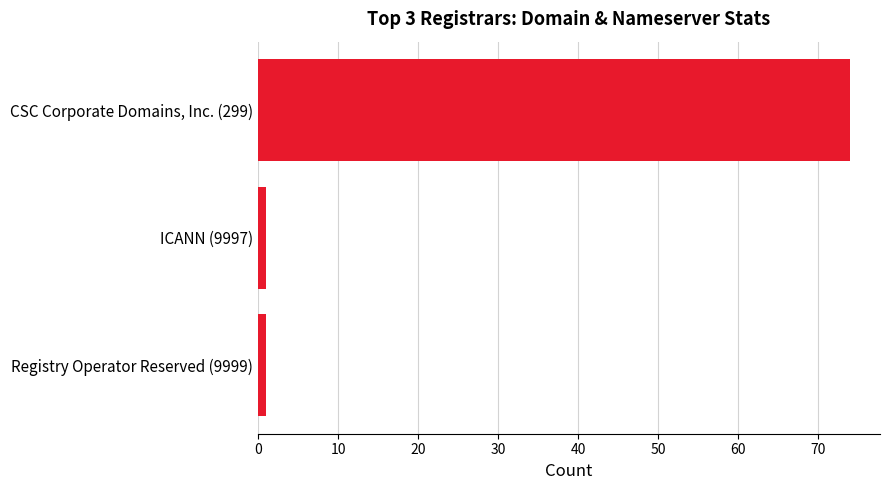

Reading top to bottom, transcribe all the data shown in this chart.

74	1	1